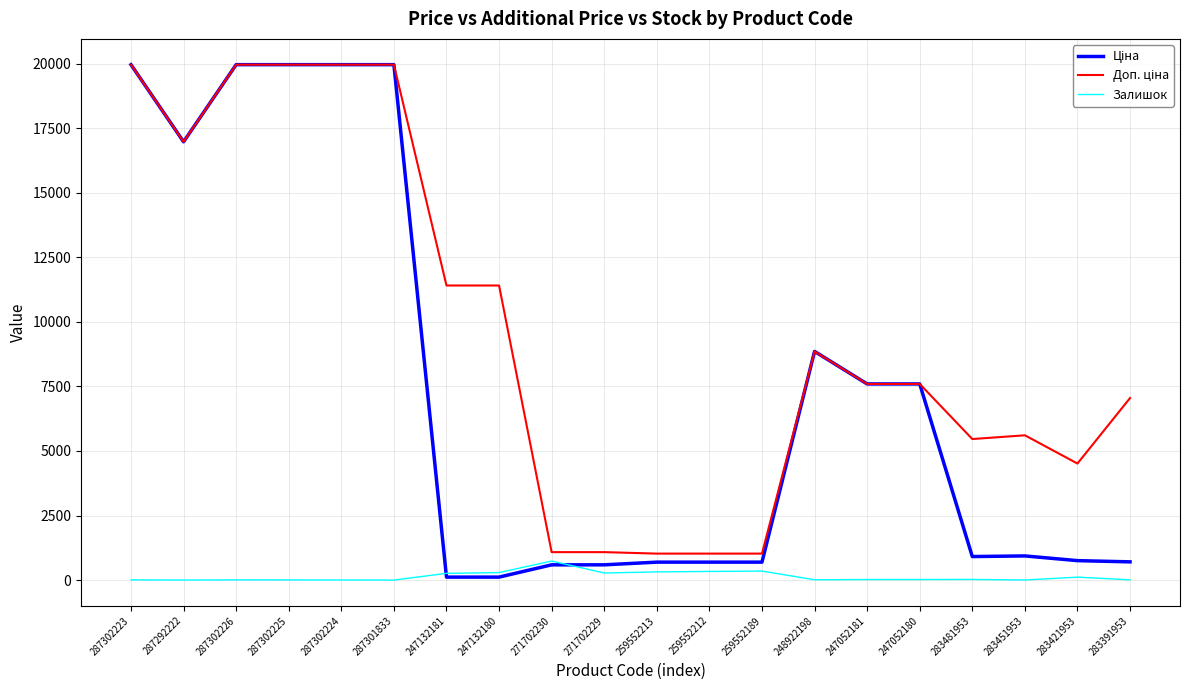

Count the number of data series in this chart.

3